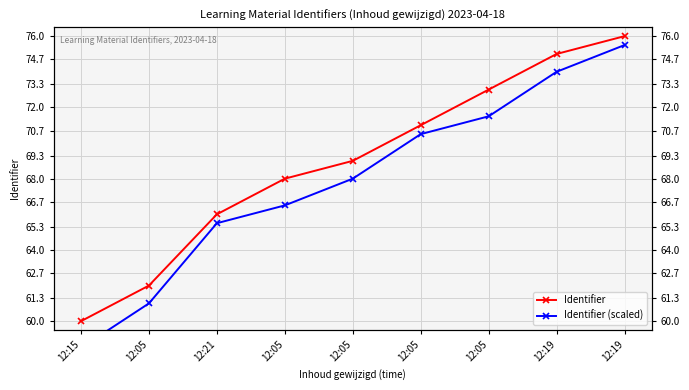

The Identifier (scaled) series shows 70.5 at 12:05. True or false?

True